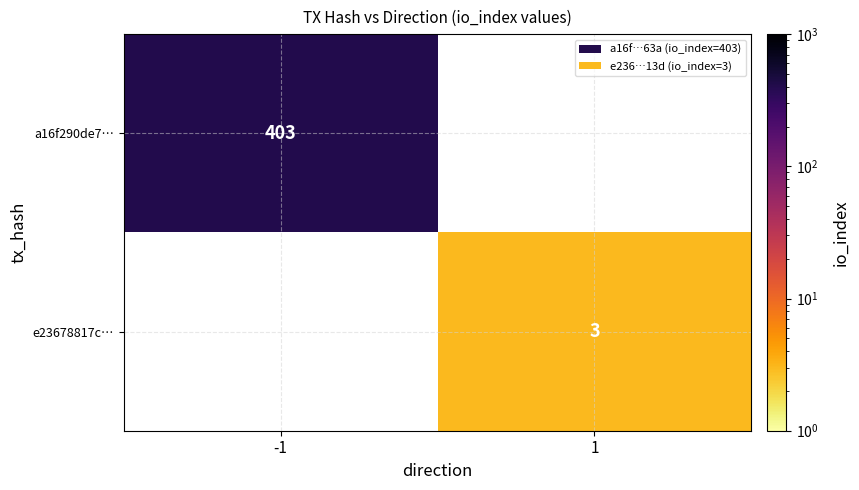

True or false: a16f290de7… has a value of 201 at -1.

False